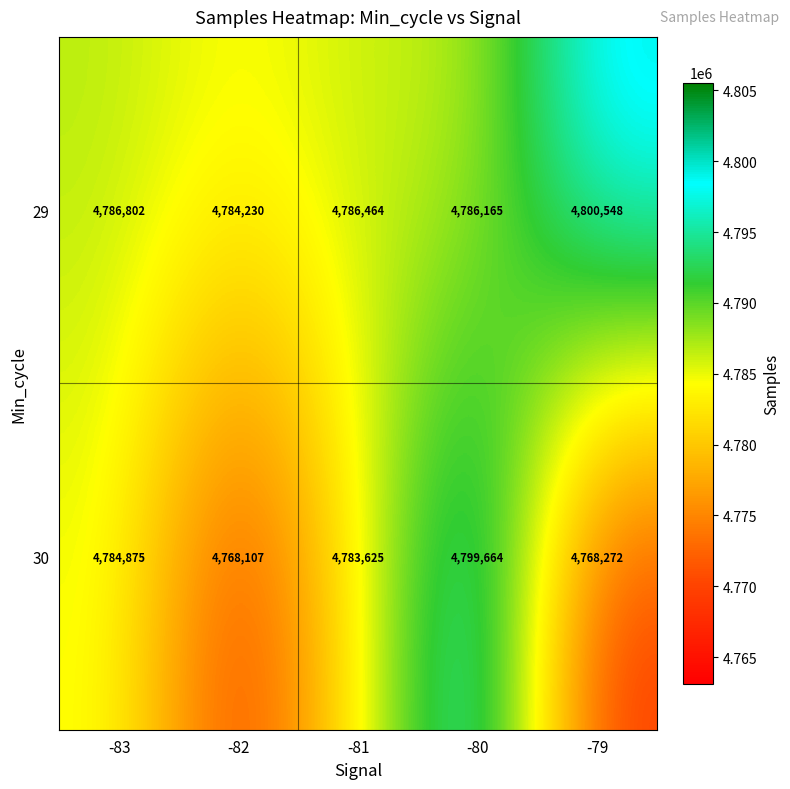

The value of 30 at -80 is 6557105. True or false?

False